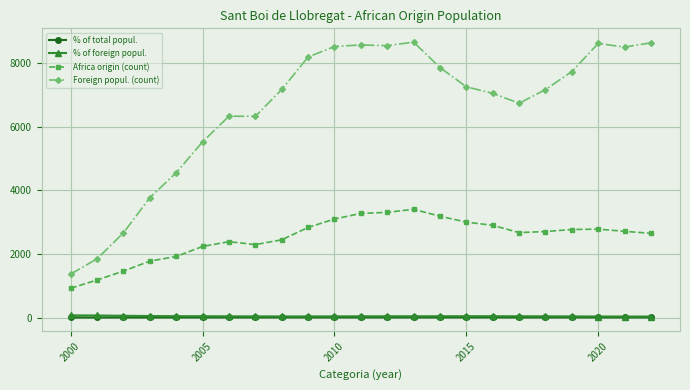

True or false: % of total popul. and Foreign popul. (count) intersect in this chart.

False